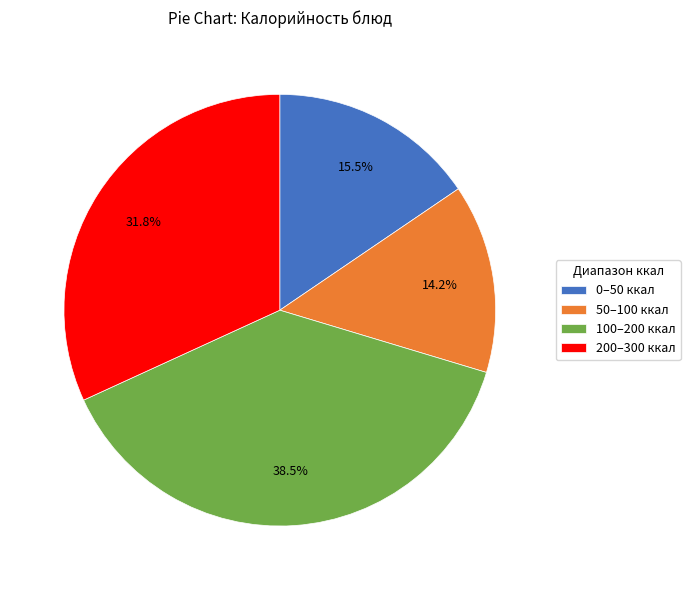

How many slices are in this pie chart?

4